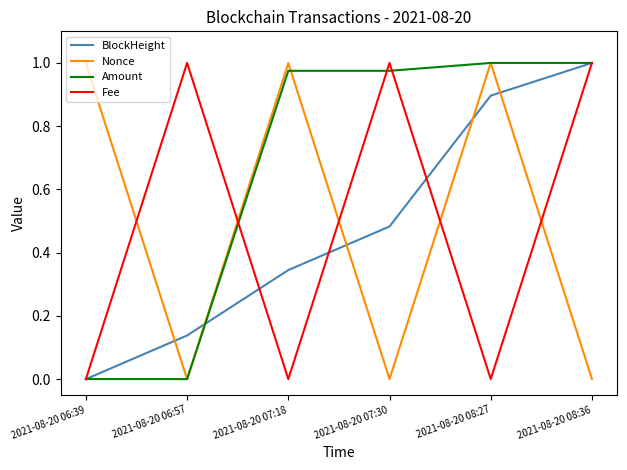

Which category has the highest value in the BlockHeight series?

2021-08-20 08:36